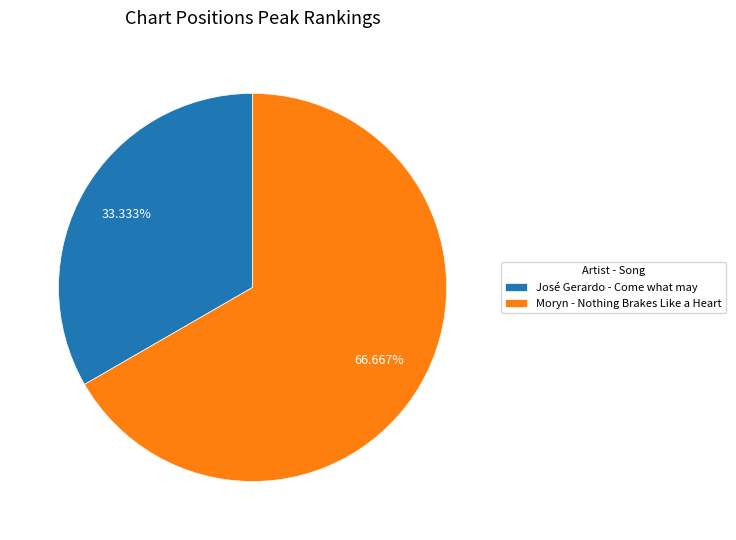

Which has a higher value, José Gerardo - Come what may or Moryn - Nothing Brakes Like a Heart?

Moryn - Nothing Brakes Like a Heart